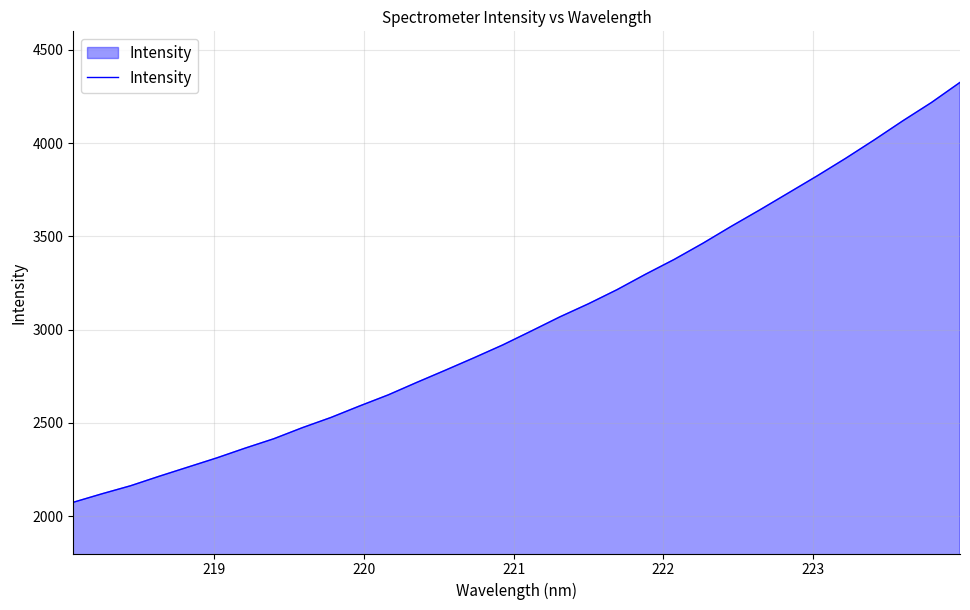

Count the number of data series in this chart.

1